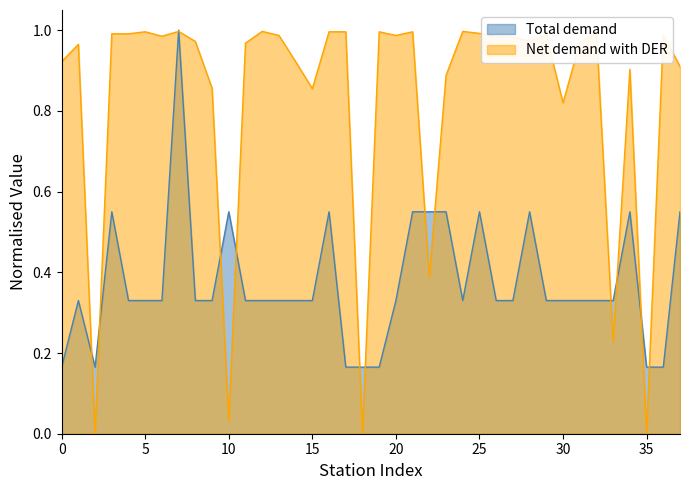

Reading right to left, what are all the values shown in this chart?

Total demand (Voltage kV): 0.6	0.2	0.2	0.6	0.3	0.3	0.3	0.3	0.3	0.6	0.3	0.3	0.6	0.3	0.6	0.6	0.6	0.3	0.2	0.2	0.2	0.6	0.3	0.3	0.3	0.3	0.3	0.6	0.3	0.3	1.0	0.3	0.3	0.3	0.6	0.2	0.3	0.2
Net demand with DER (Availability %): 0.9	1.0	0.0	0.9	0.2	1.0	1.0	0.8	1.0	1.0	1.0	1.0	1.0	1.0	0.9	0.4	1.0	1.0	1.0	0.0	1.0	1.0	0.9	0.9	1.0	1.0	1.0	0.0	0.9	1.0	1.0	1.0	1.0	1.0	1.0	0.0	1.0	0.9